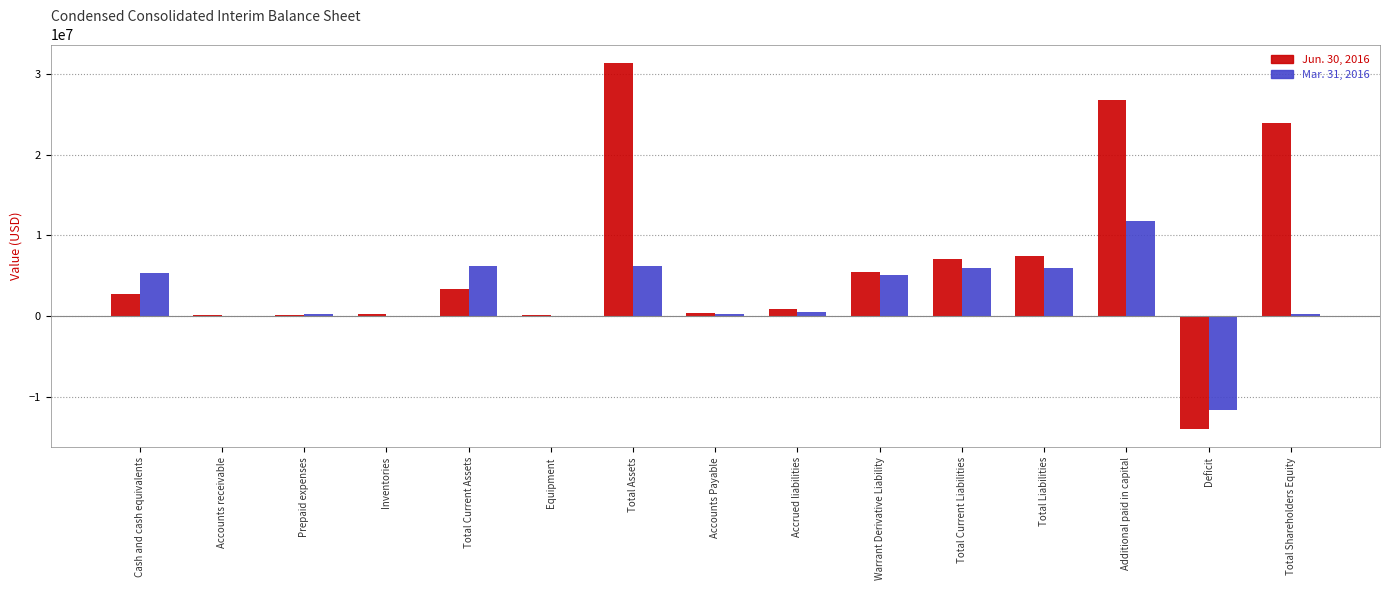

What is the greatest value displayed?

31375940